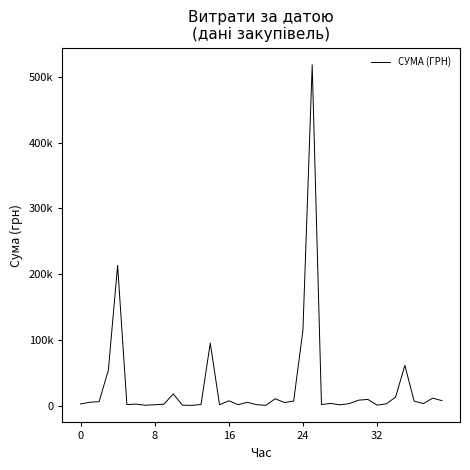

Which label corresponds to the largest value in the chart?

25